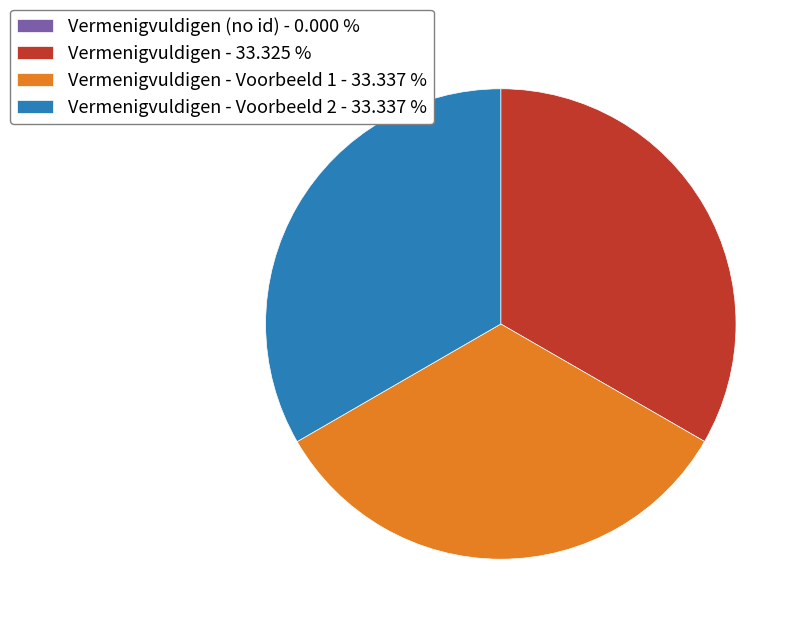

Is Vermenigvuldigen - 33.325 % the majority of the pie?

No